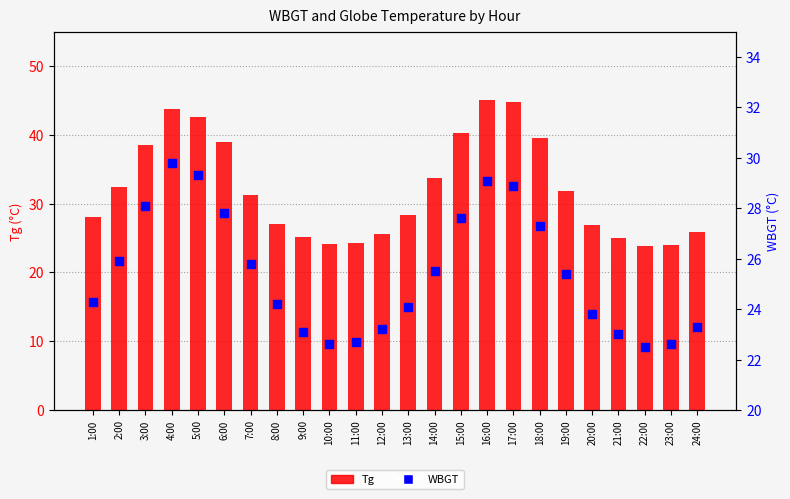

At which category is the sum across all series the highest?

16:00